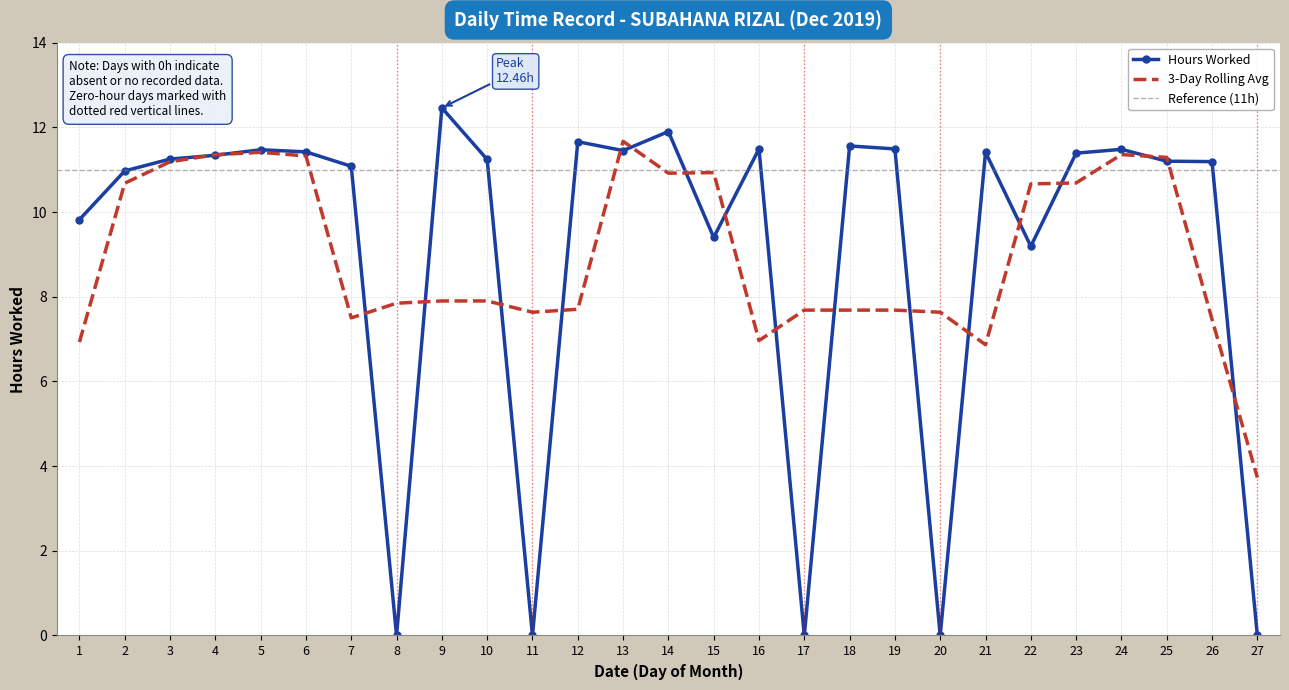

At which category does the chart reach its peak across all series?

9